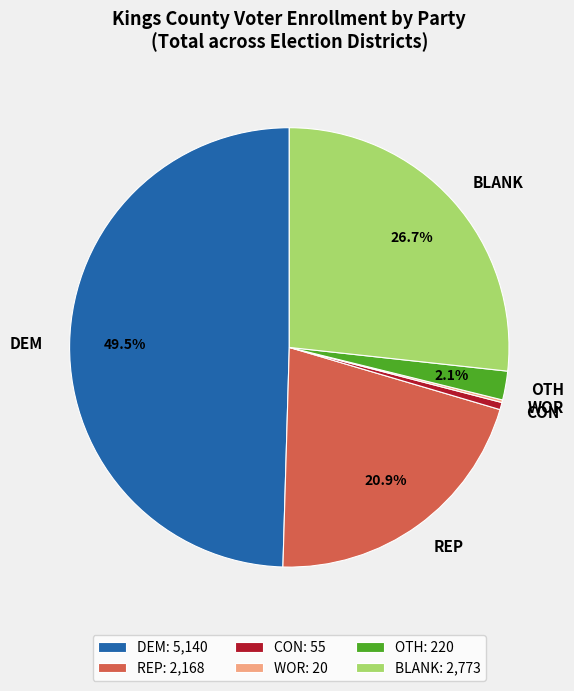

Is the sum of OTH and BLANK greater than half?

No